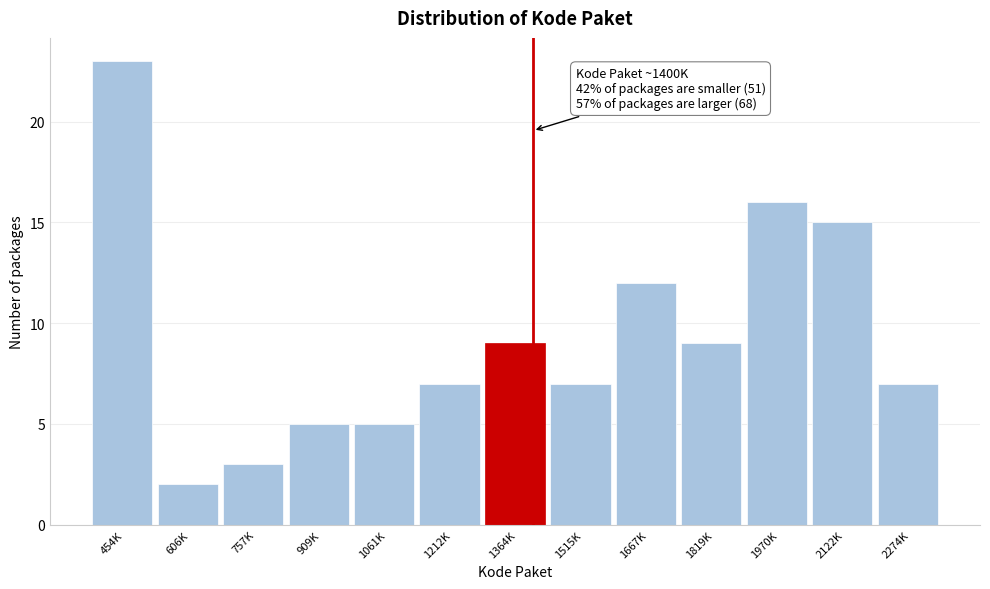

Reading right to left, list all the values displayed in this chart.

7	15	16	9	12	7	9	7	5	5	3	2	23